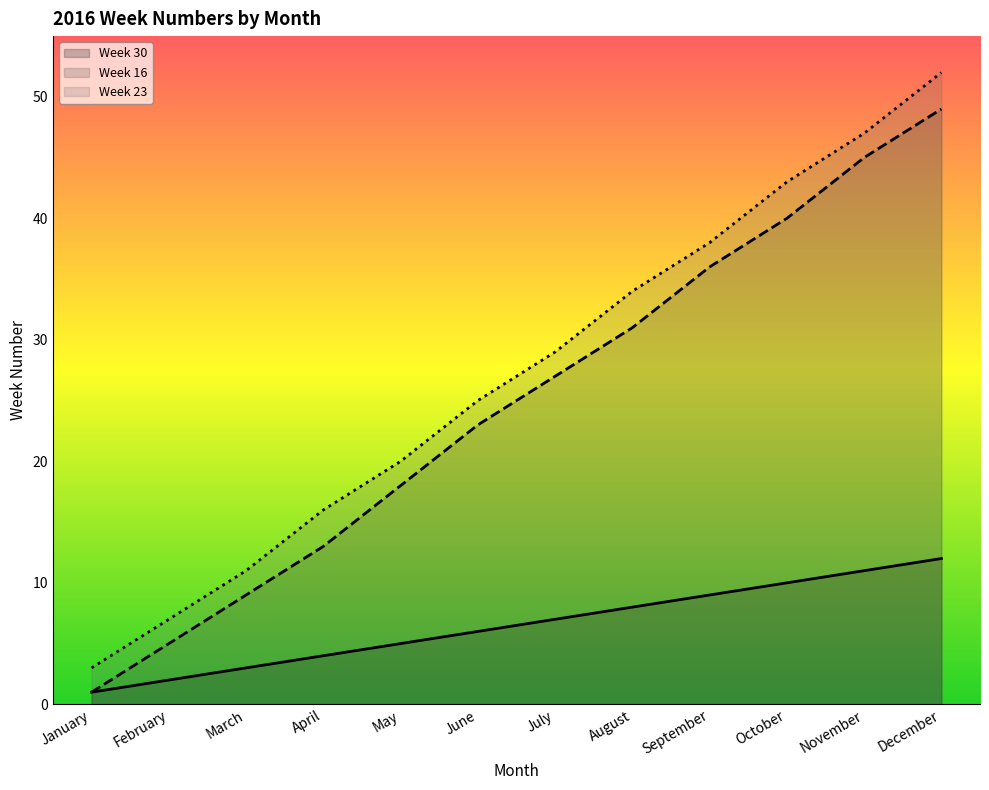

How many data points in Week 23 are less than 29?

6